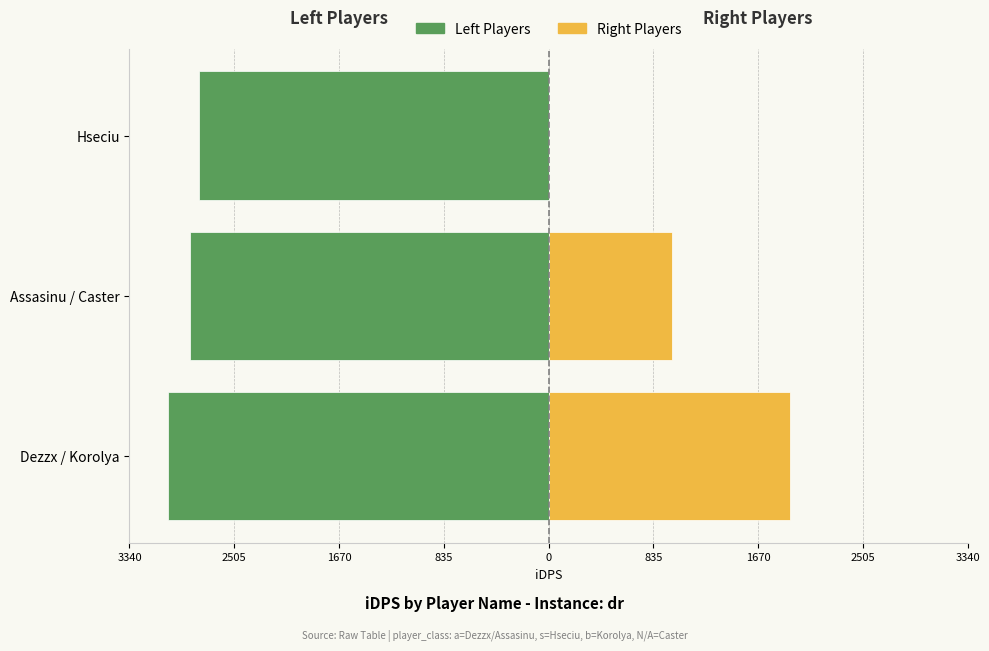

What is the difference between the maximum and minimum values in the Right Players (Femmine) series?

1922.0